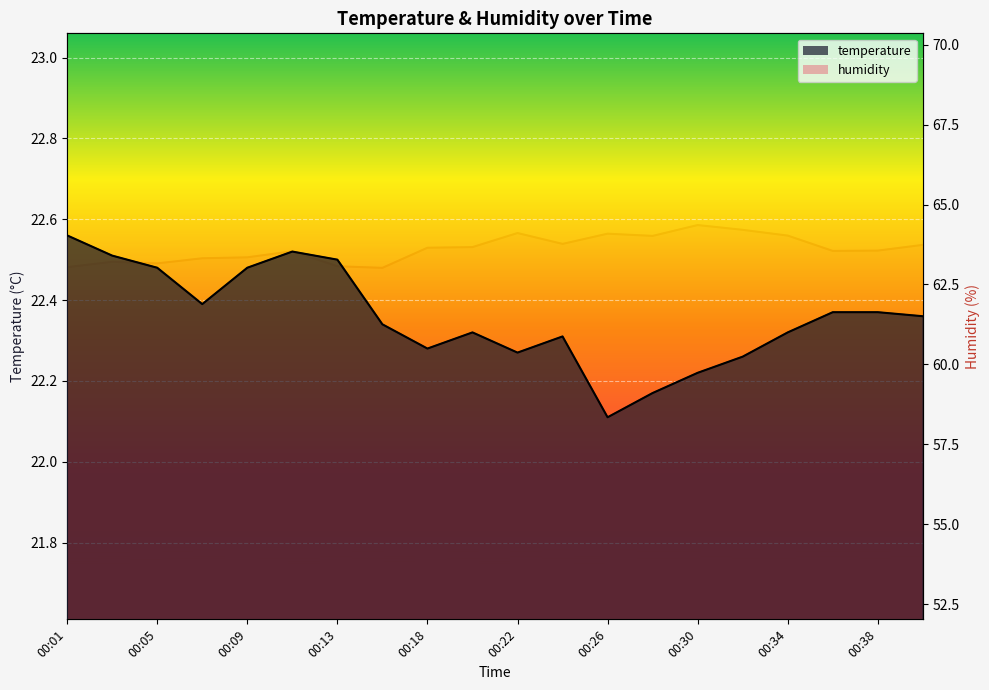

What value does the temperature series have at 00:36?

22.4